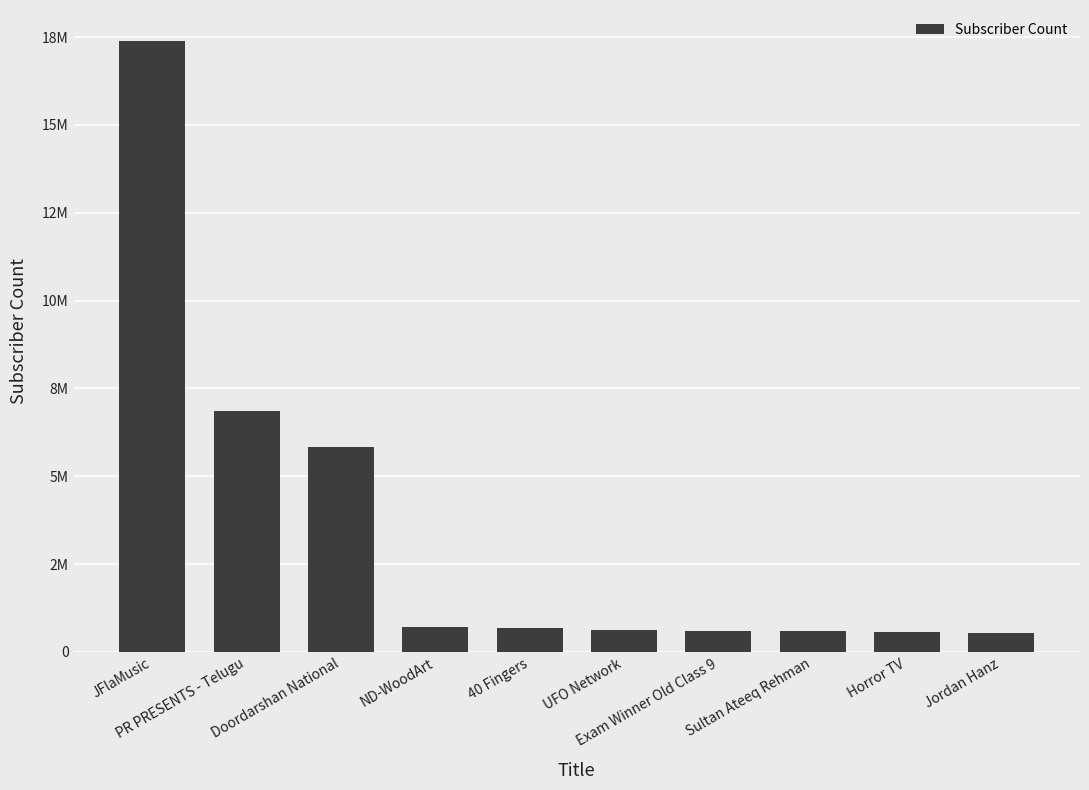

What is the label of the 1st bar from the left?

JFlaMusic